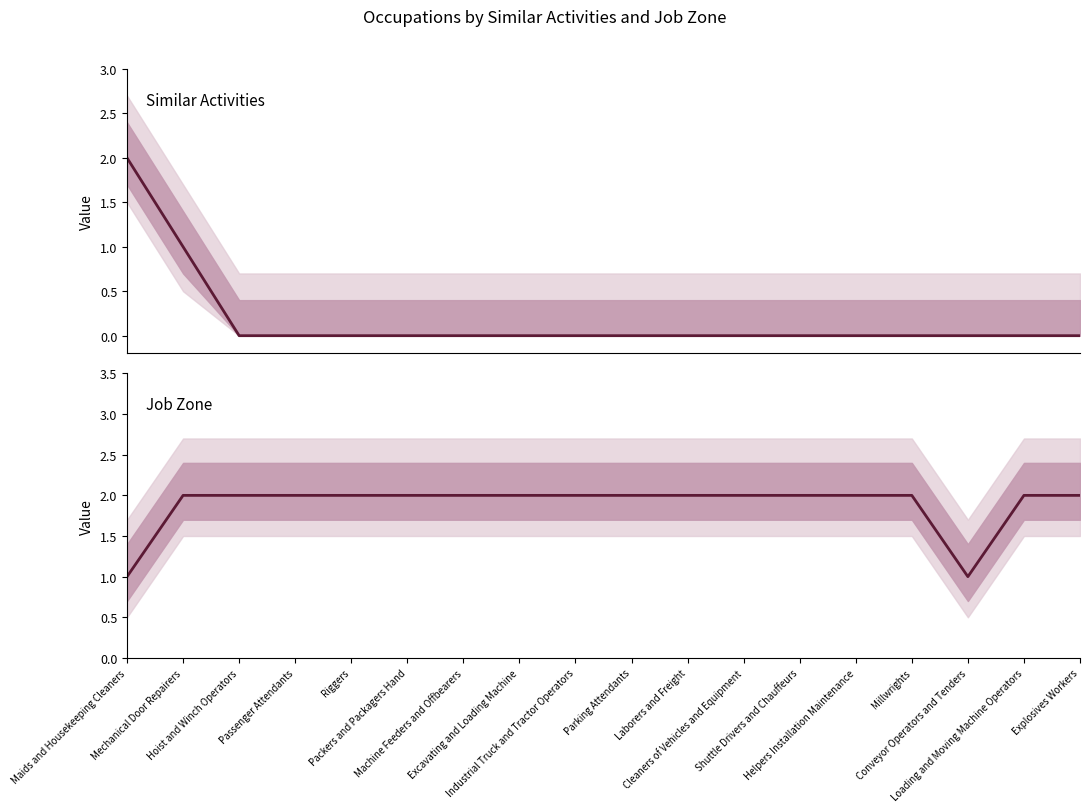

The value of Job Zone at Conveyor Operators and Tenders is 2. True or false?

False